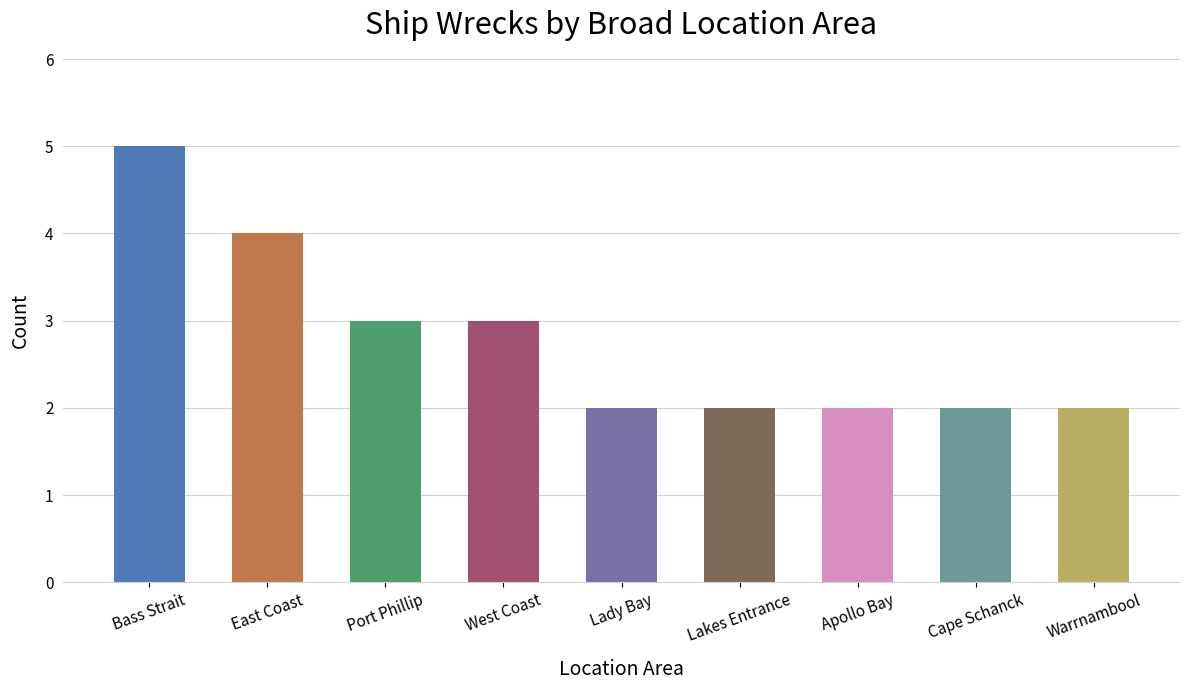

Which has a higher value, Lady Bay or Port Phillip?

Port Phillip